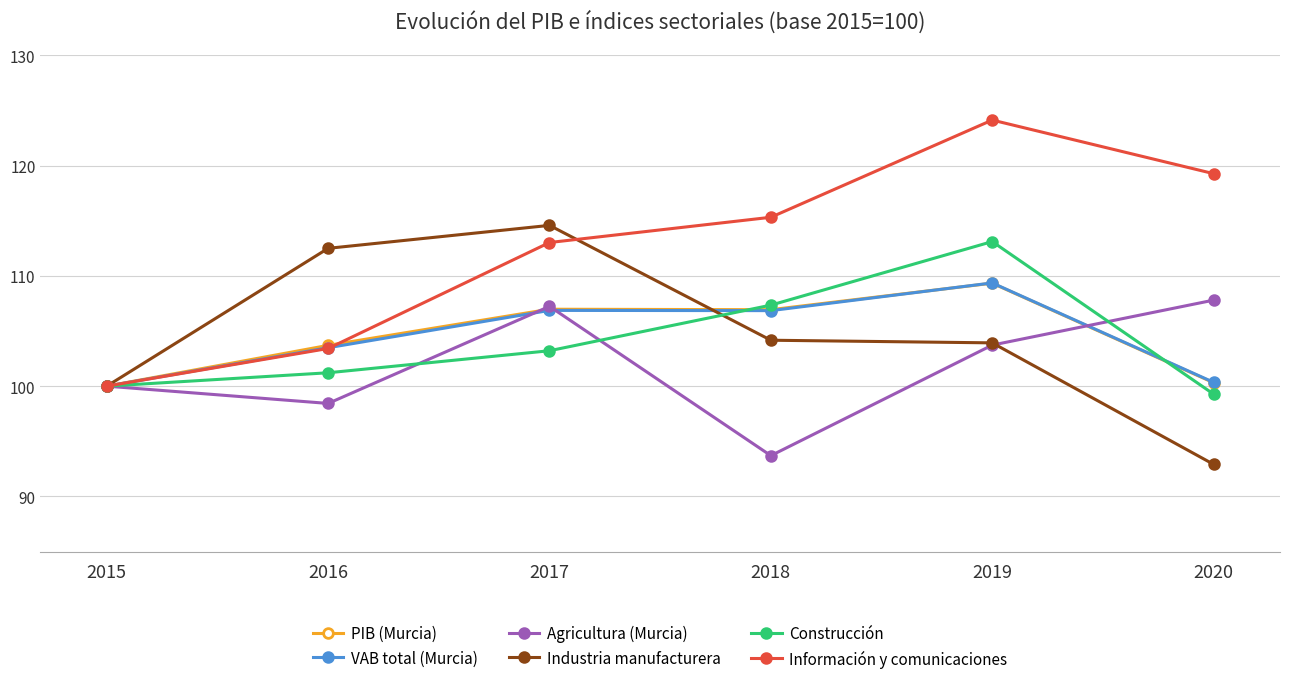

Rank the categories by Construcción value from highest to lowest.

2019, 2018, 2017, 2016, 2015, 2020